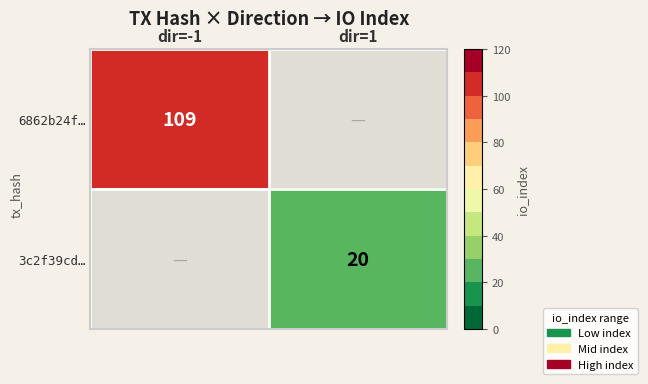

List the series in order of their peak value, highest first.

6862b24f…, 3c2f39cd…